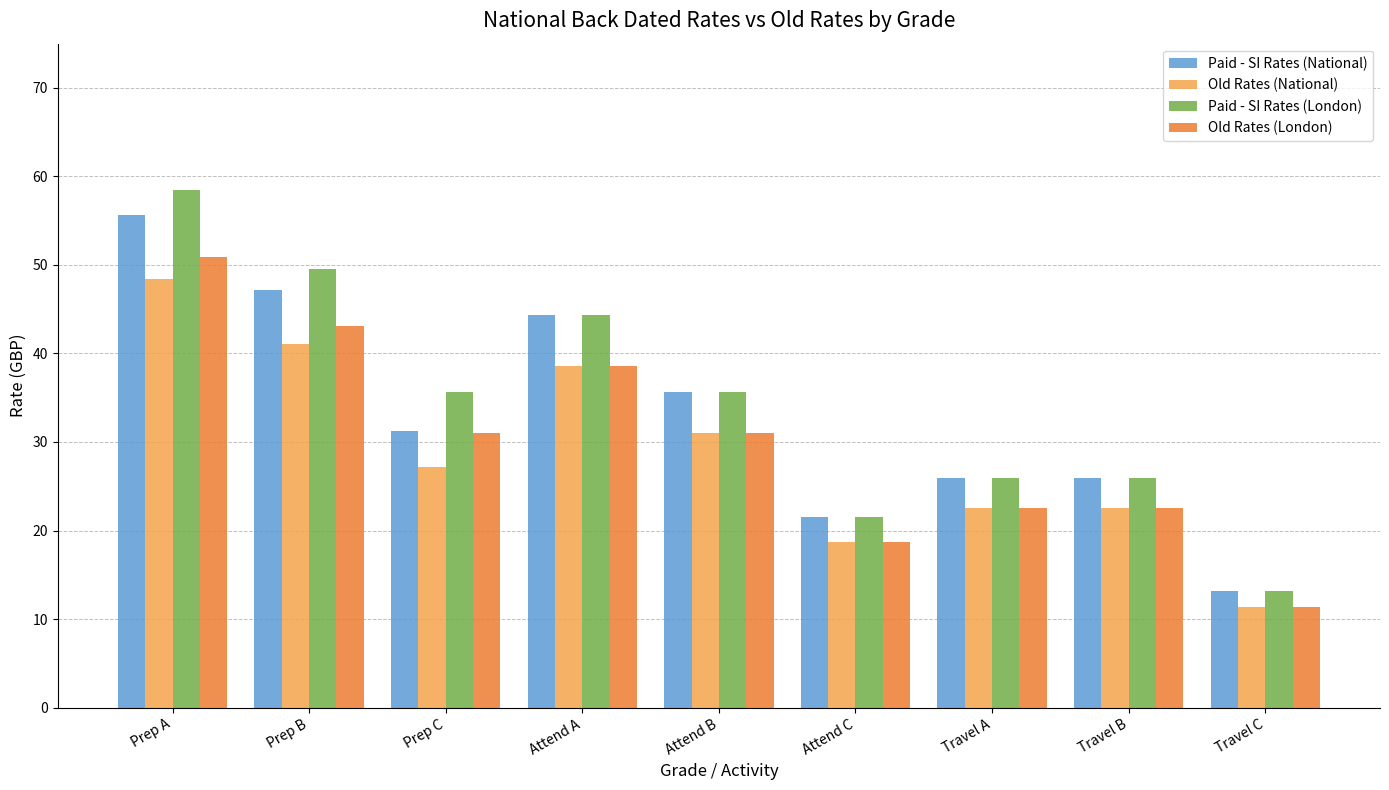

How many data points in Paid - SI Rates (London) are less than 35?

4